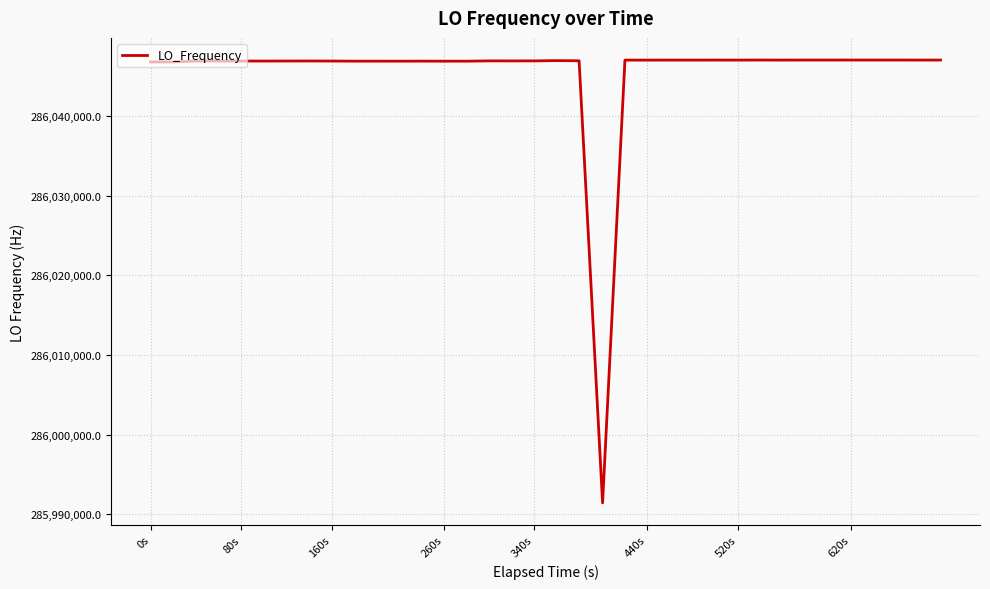

What is the sum of all values?

11441823338.3